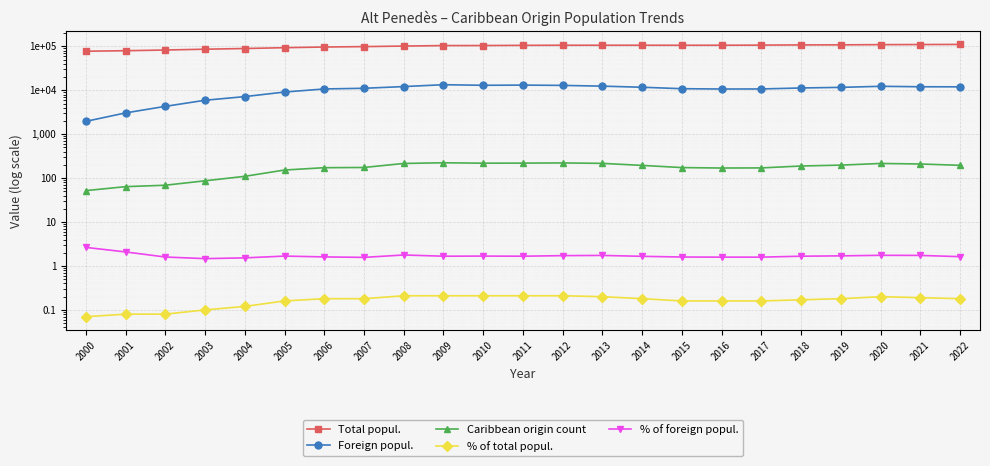

What is the sum of the Caribbean origin count values at 2000 and 2007?

227.0